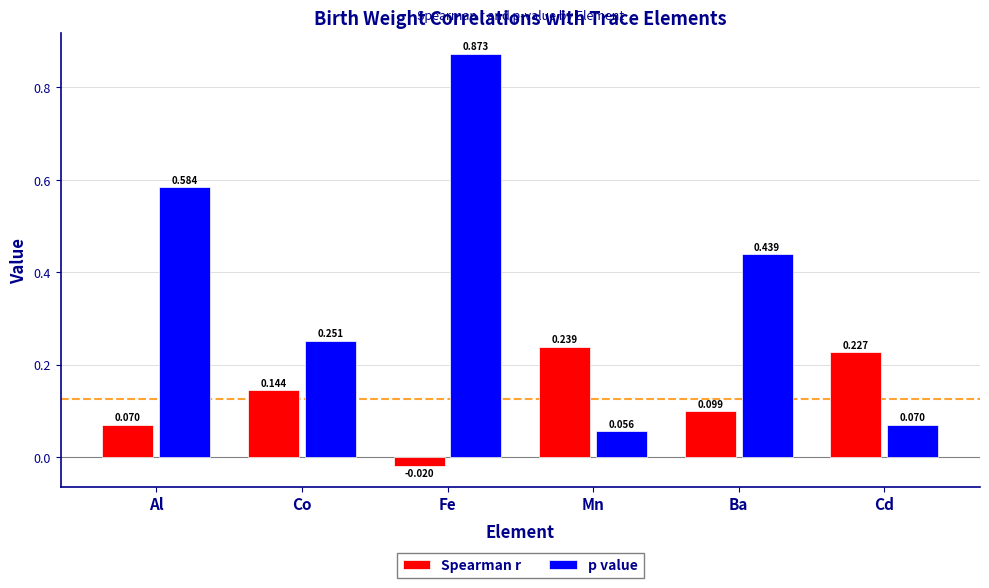

List the series in order of their peak value, highest first.

p value, Spearman r